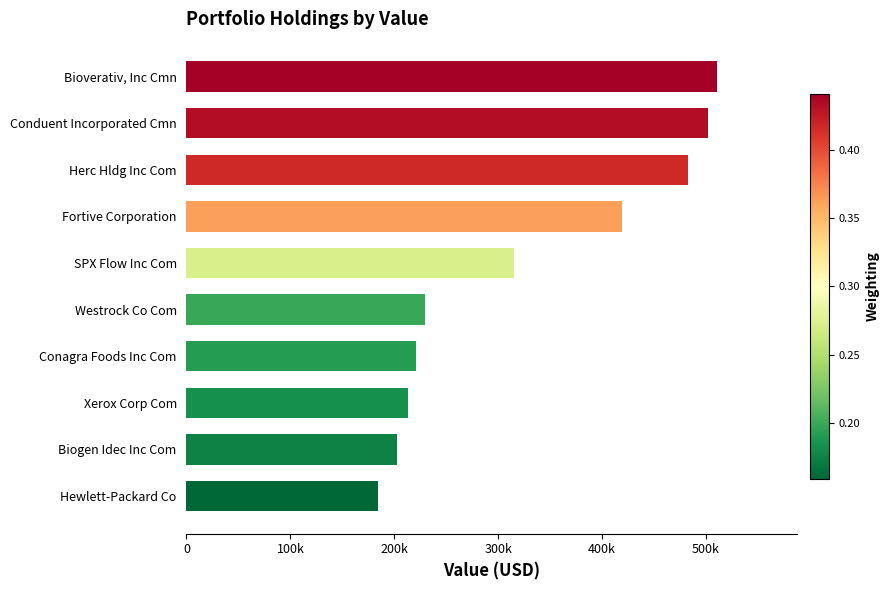

What is the minimum value shown in the chart?

184000